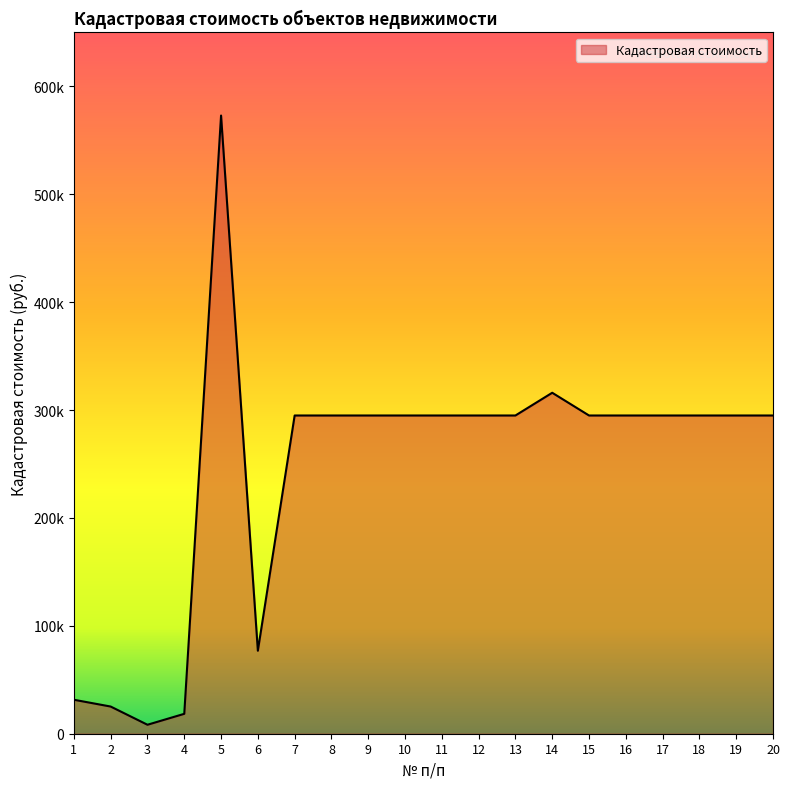

Rank the categories by value from lowest to highest.

3, 4, 2, 1, 6, 7, 8, 9, 10, 11, 12, 13, 15, 16, 17, 18, 19, 20, 14, 5